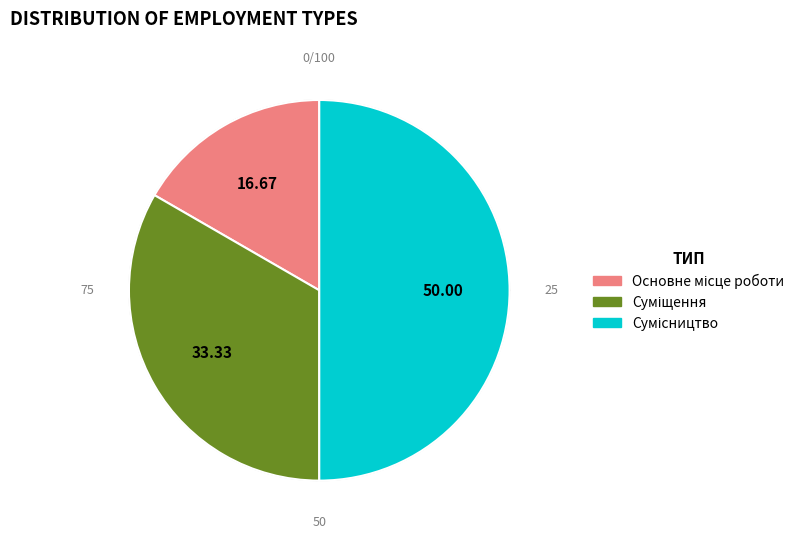

To the nearest percent, what percentage of the pie is Основне місце роботи?

17%